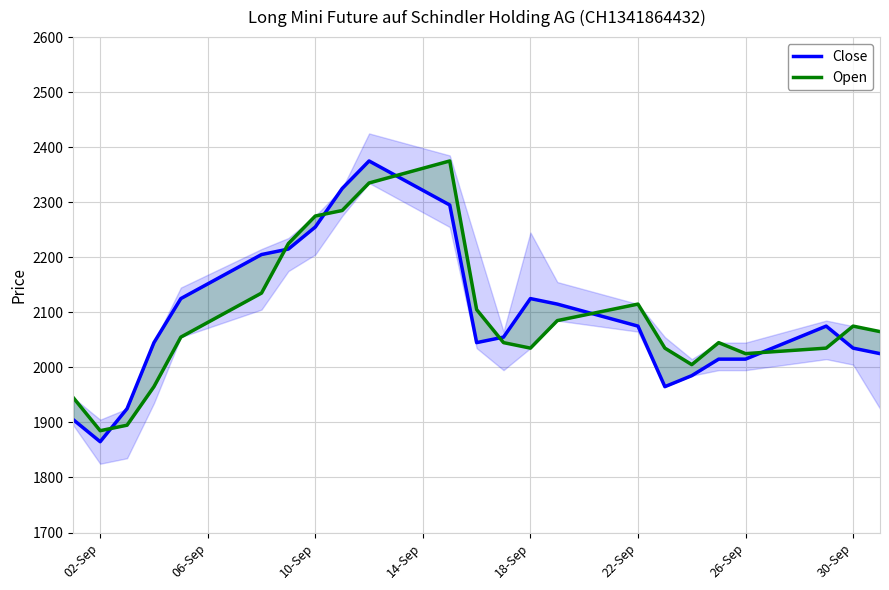

How many data points in Close are above 2055?

11